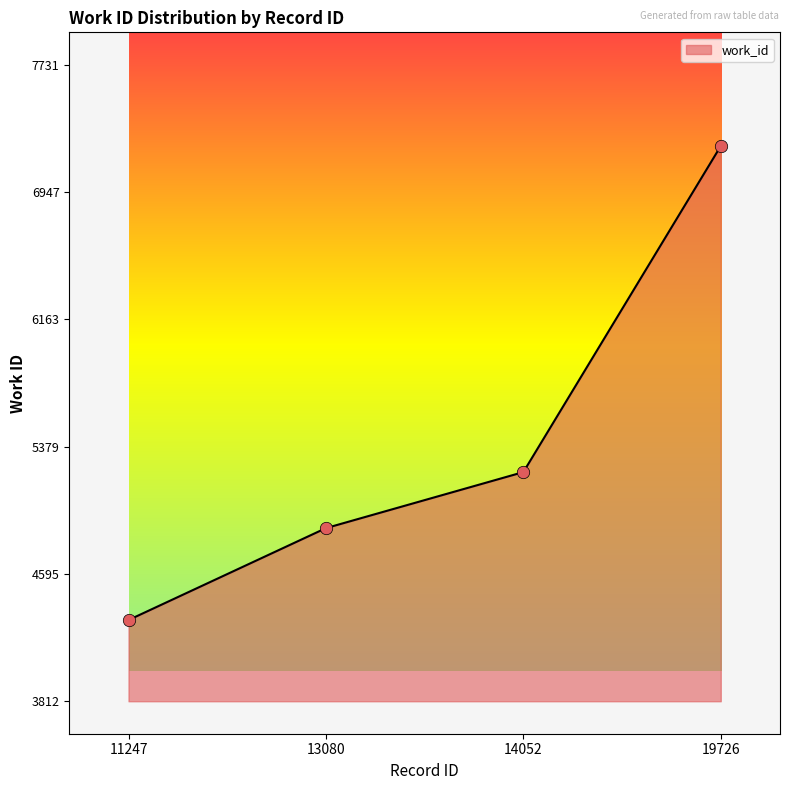

What is the ratio of the value at 14052 to the value at 11247?

1.2